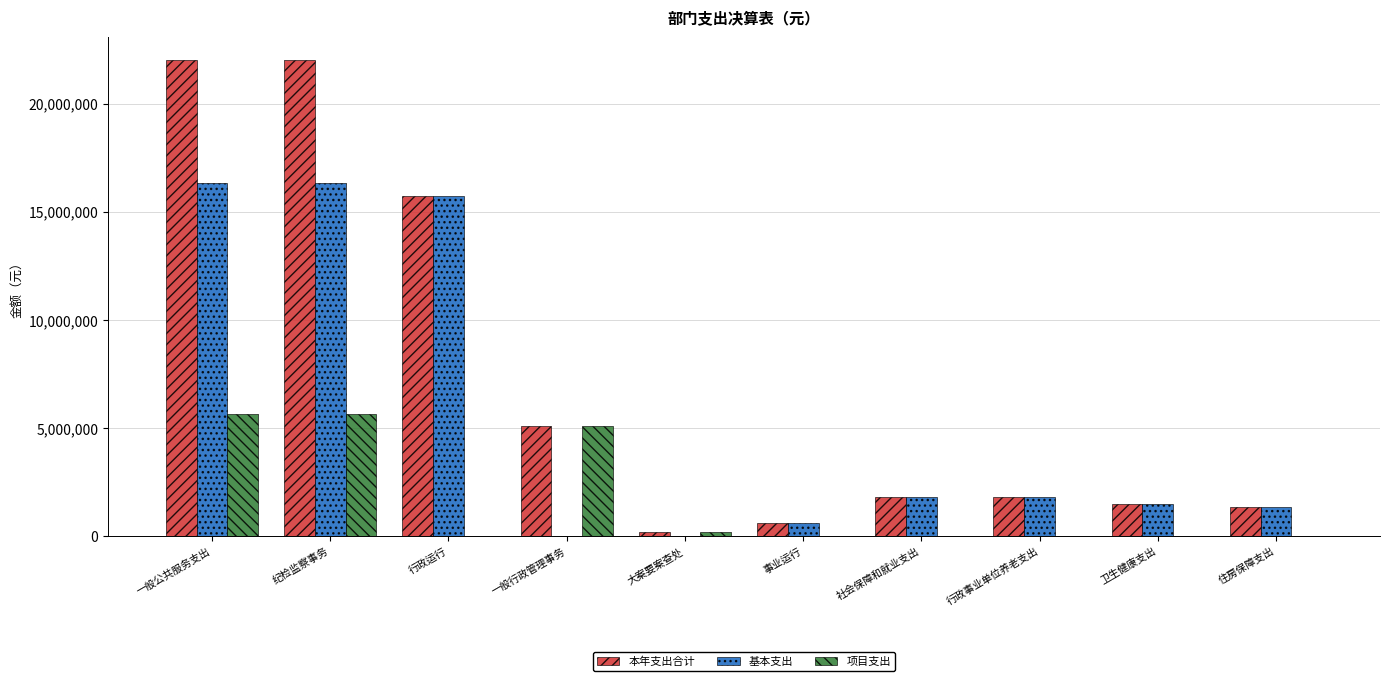

What is the maximum value shown in the chart?

22012627.0